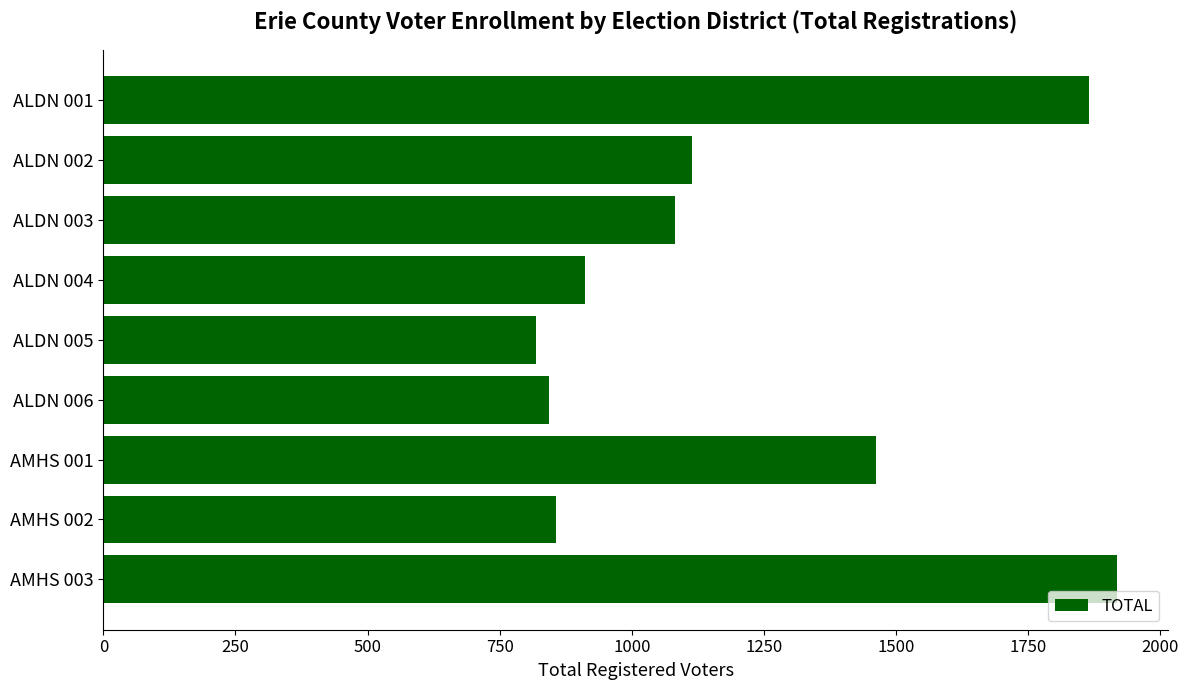

Is it true that the value at ALDN 002 is 1910?

False